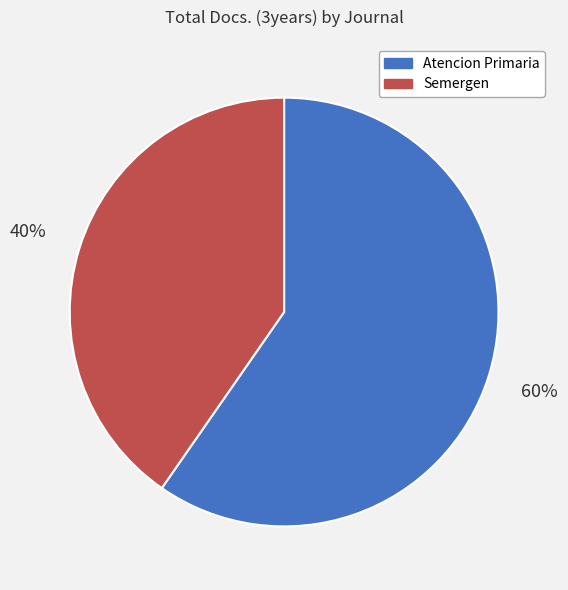

What is the largest slice in the pie chart?

Atencion Primaria